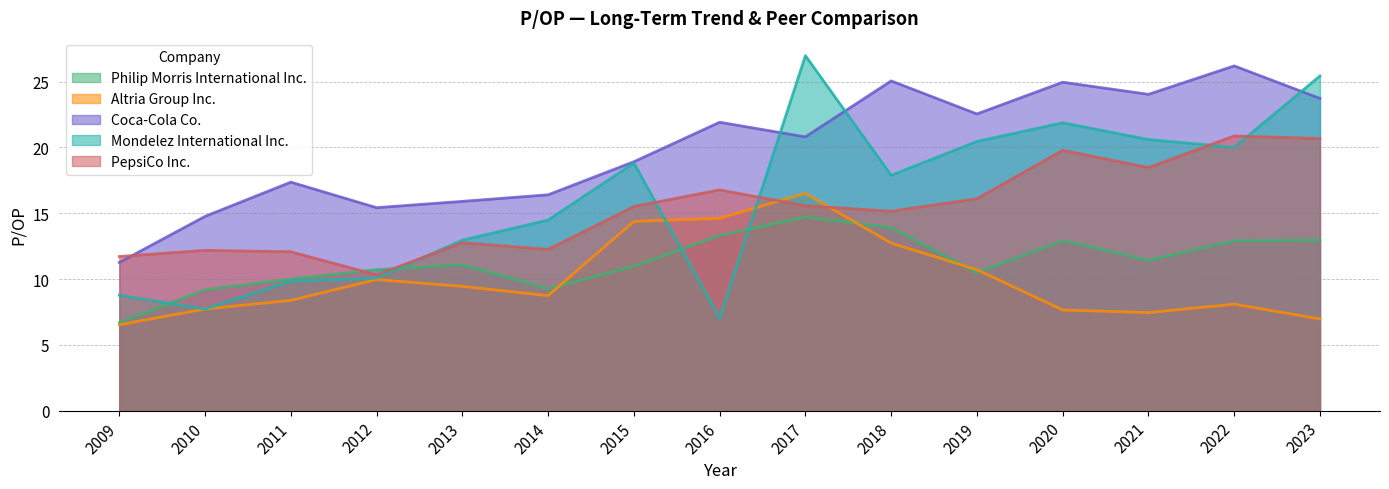

Reading left to right, extract all data points from this chart.

Philip Morris International Inc.: 6.7	9.2	10.0	10.7	11.1	9.3	11.0	13.3	14.7	13.9	10.5	12.9	11.4	12.9	13.0
Altria Group Inc.: 6.5	7.7	8.4	10.0	9.4	8.7	14.4	14.6	16.5	12.7	10.7	7.7	7.5	8.1	7.0
Coca-Cola Co.: 11.3	14.8	17.4	15.4	15.9	16.4	18.9	21.9	20.8	25.1	22.5	24.9	24.0	26.2	23.7
Mondelez International Inc.: 8.8	7.7	9.8	10.1	12.9	14.5	18.8	7.0	27.0	17.9	20.4	21.9	20.6	20.0	25.4
PepsiCo Inc.: 11.7	12.2	12.1	10.3	12.8	12.2	15.5	16.8	15.6	15.2	16.1	19.8	18.5	20.9	20.7